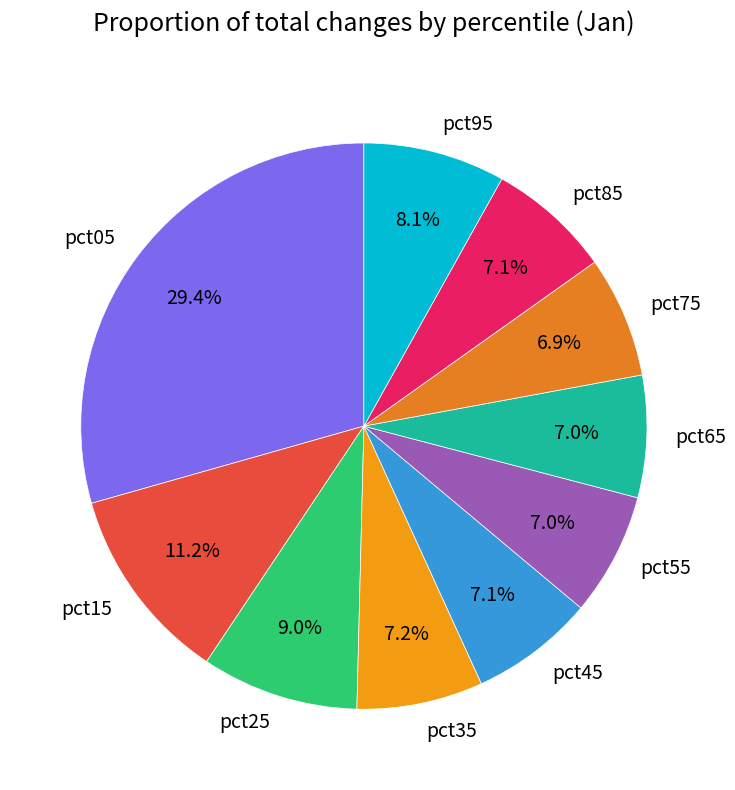

True or false: pct25 accounts for 1% of the total.

False